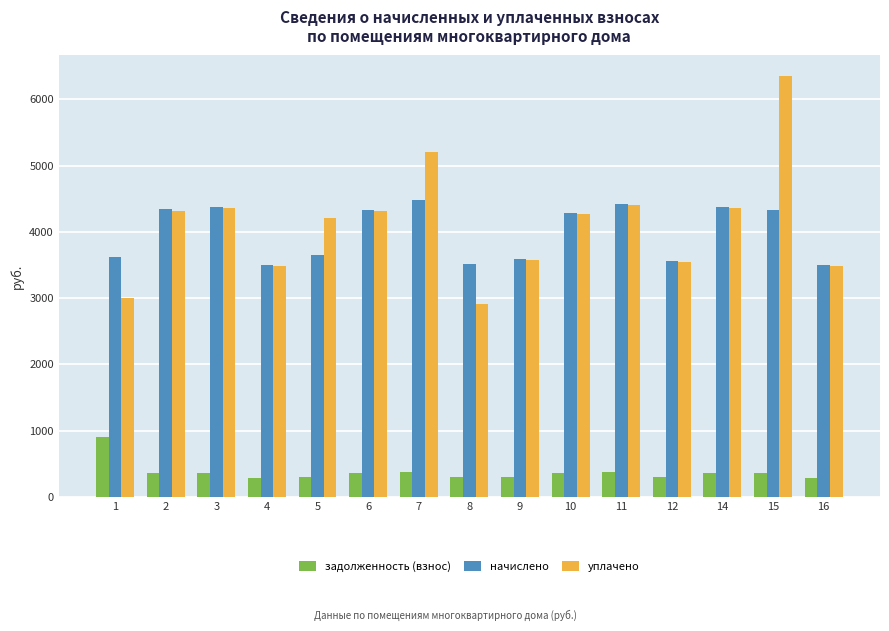

Which series has the largest range (max minus min)?

уплачено